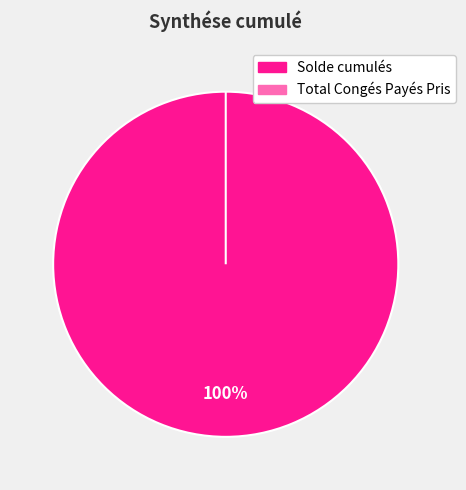

Which slice represents more than half of the pie?

Solde cumulés